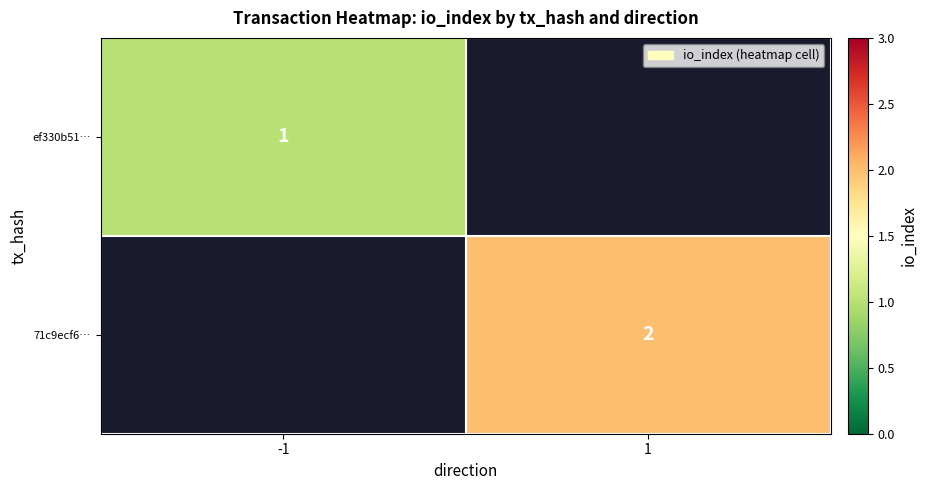

True or false: ef330b51… has a value of 2 at -1.

False